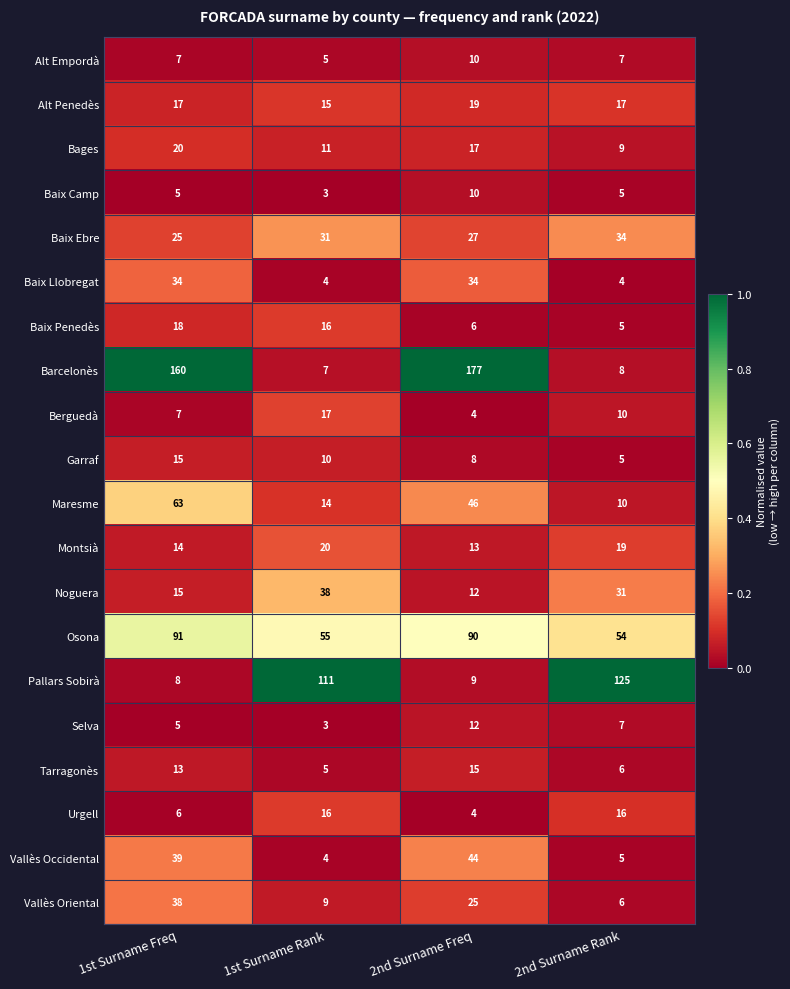

What is the difference between the Garraf values at 2nd Surname Rank and 1st Surname Freq?

10